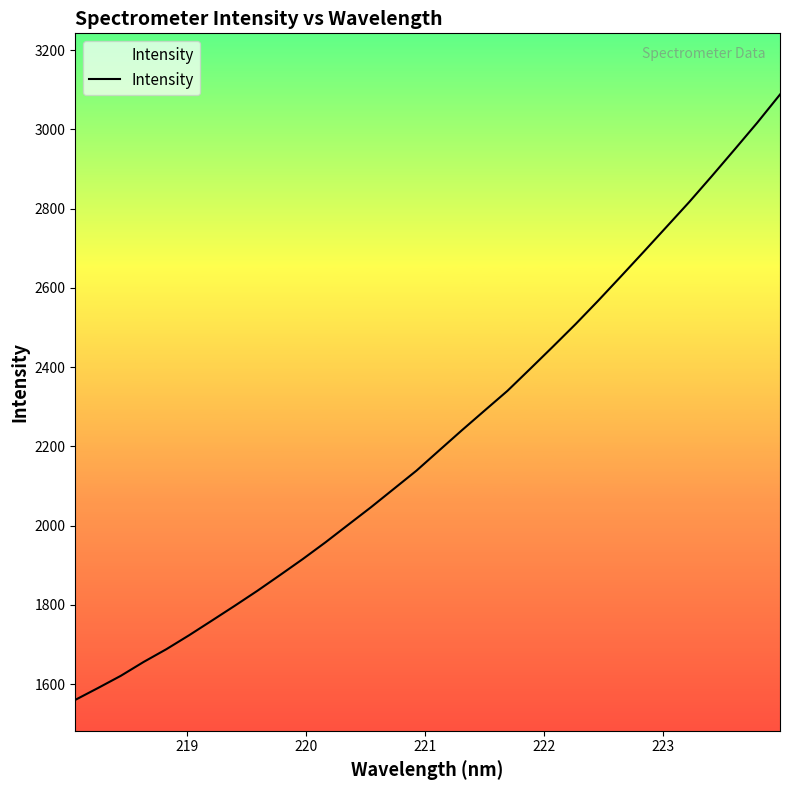

What is the minimum value shown in the chart?

1560.0